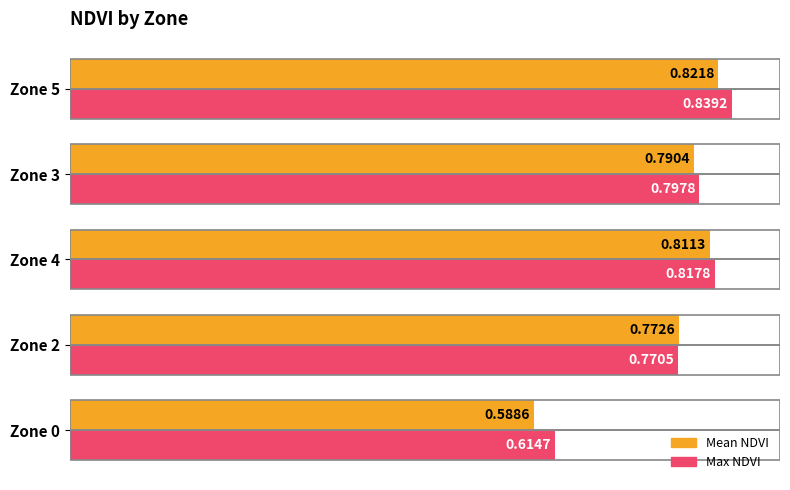

Which series changed the most between Zone 3 and Zone 5?

Max NDVI